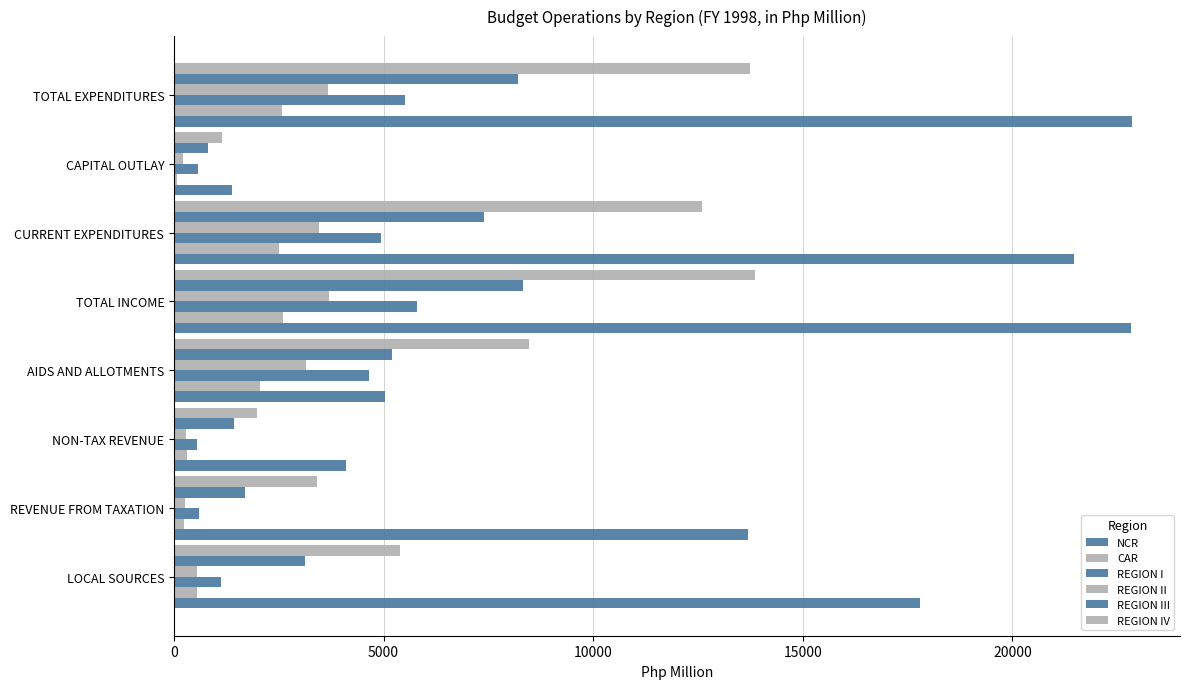

How many values in the REGION IV series exceed 8461?

4